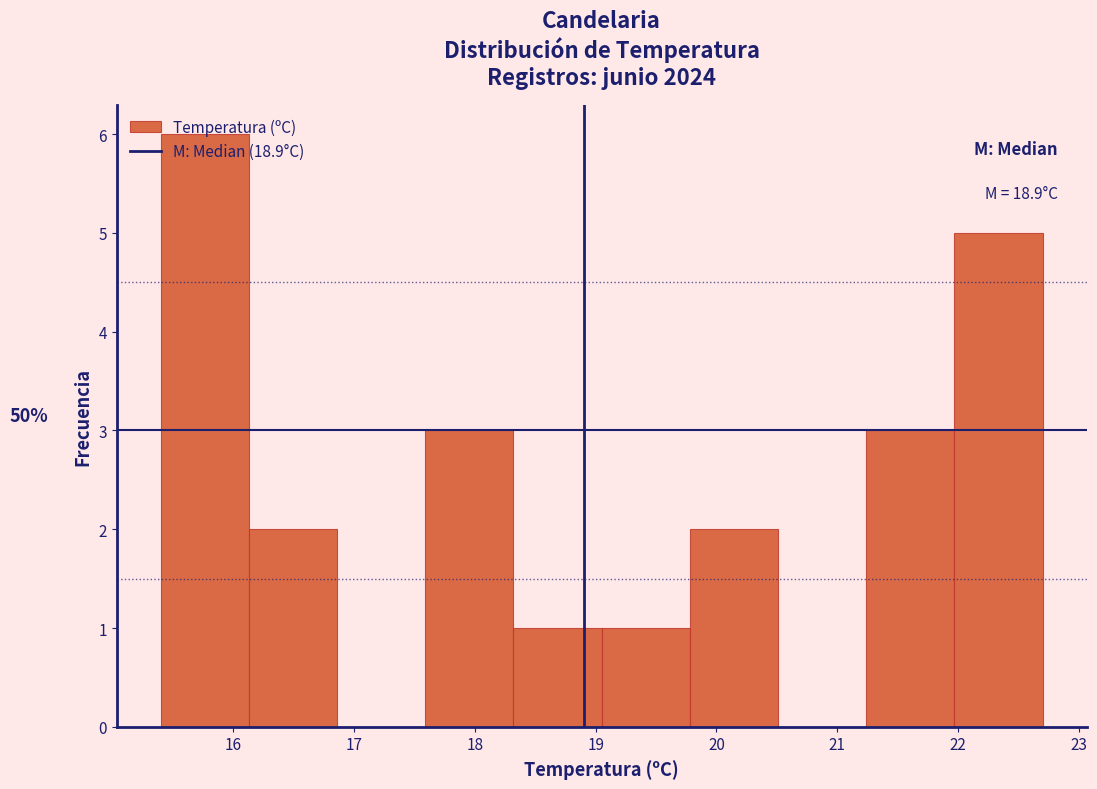

Over which range of the x-axis is the bar tallest?

15.40 to 16.13